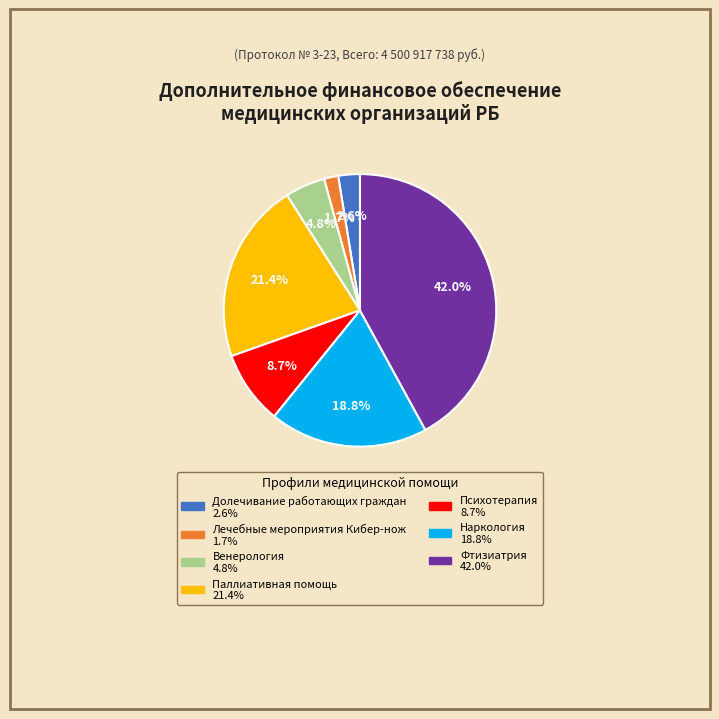

What percentage is the Паллиативная помощь slice, to the nearest percent?

21%